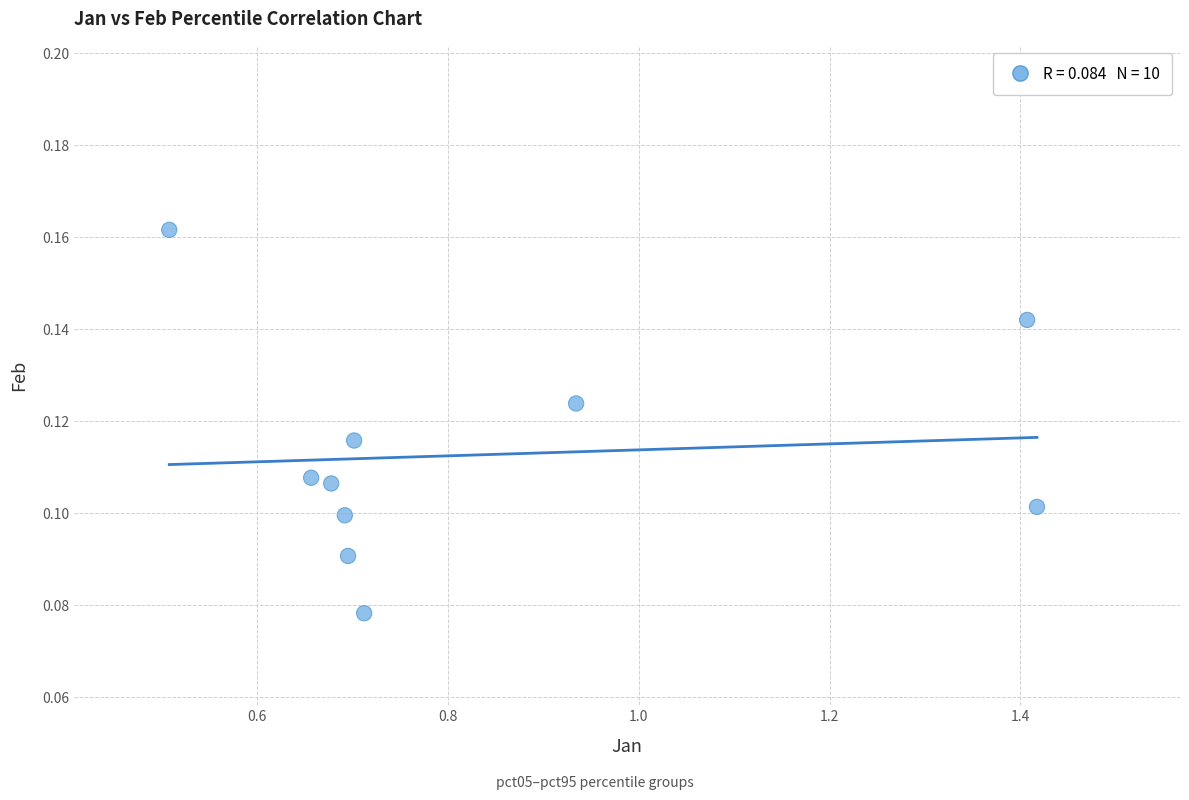

What is the average X value?

0.8